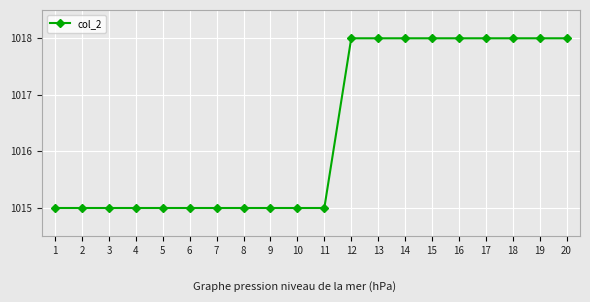

Approximately how many times larger is the value at 16 compared to 19?

1.0